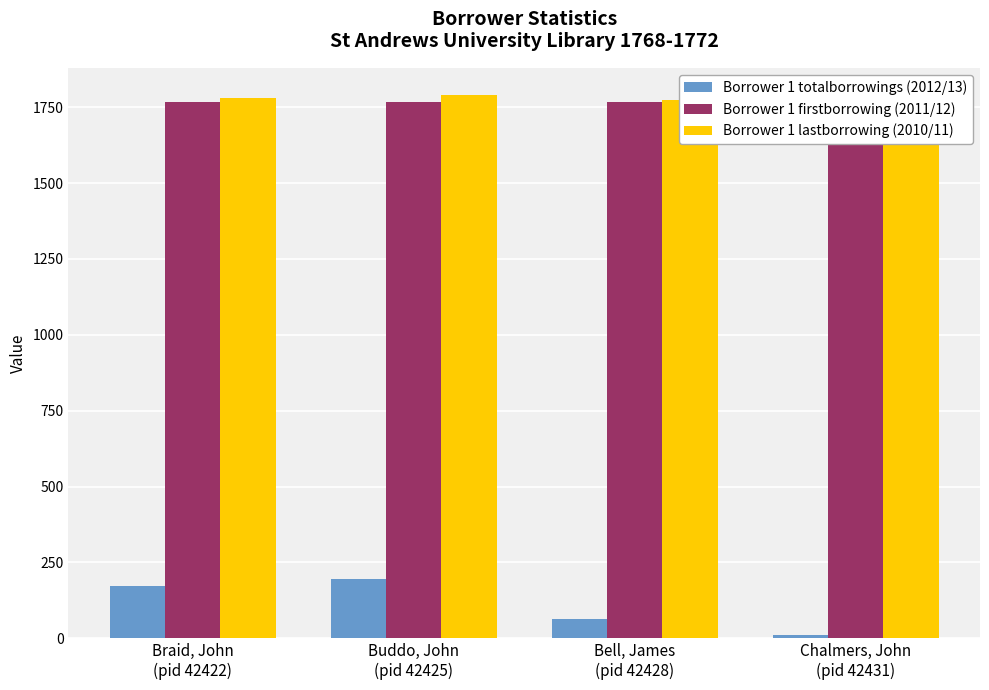

Reading left to right, list all the values displayed in this chart.

Borrower 1 totalborrowings (2012/13): 173	195	64	11
Borrower 1 firstborrowing (2011/12): 1768	1768	1768	1769
Borrower 1 lastborrowing (2010/11): 1780	1790	1773	1770